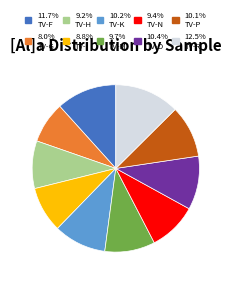

Is there a majority slice in this chart?

No